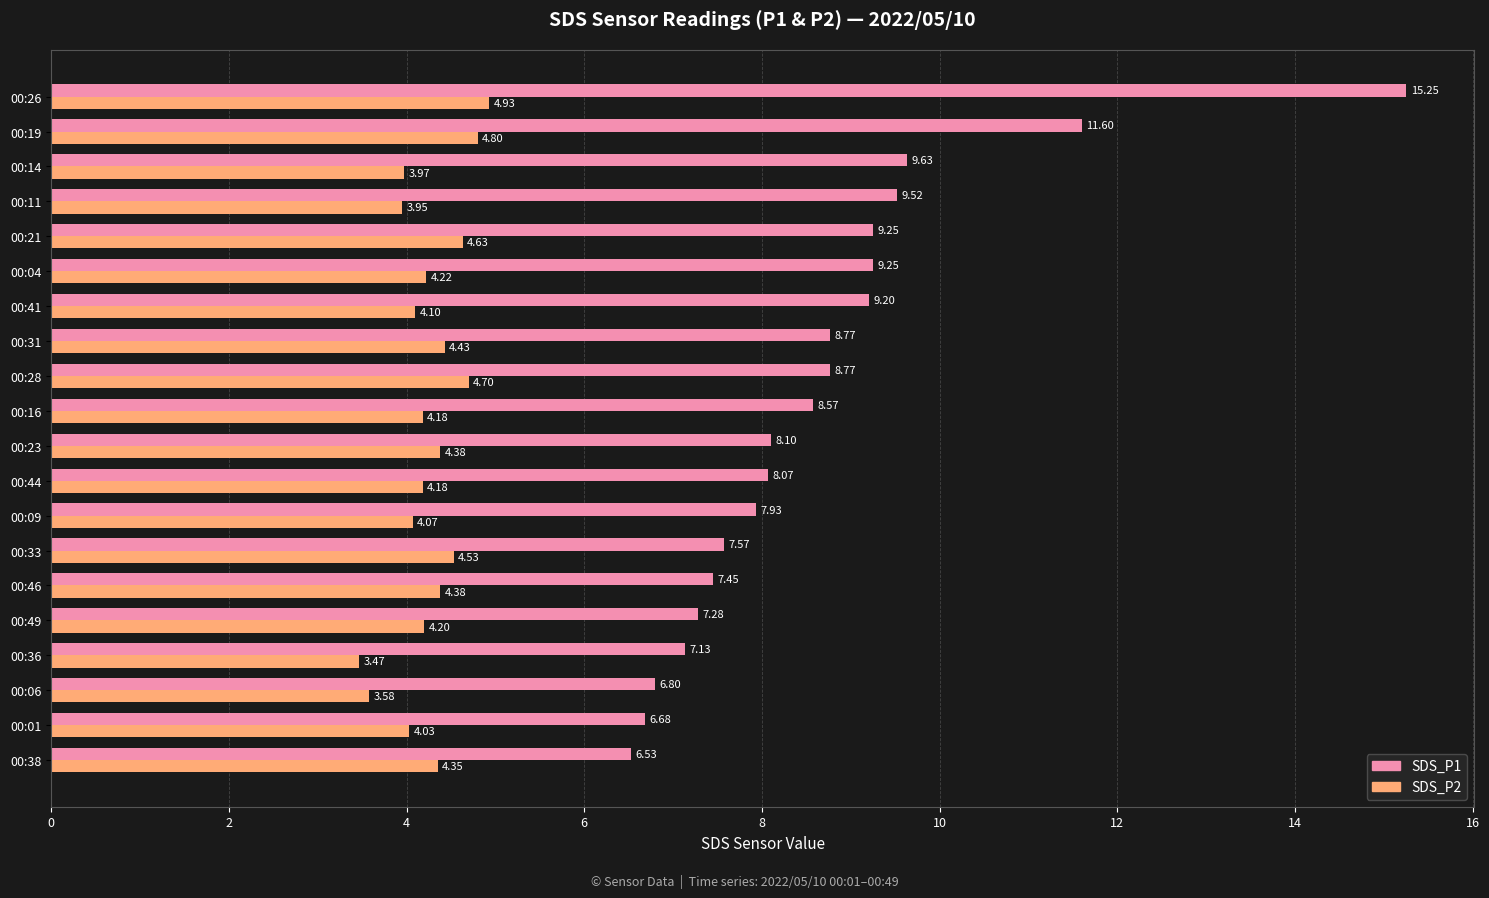

What is the total value across all series at 00:06?

10.4